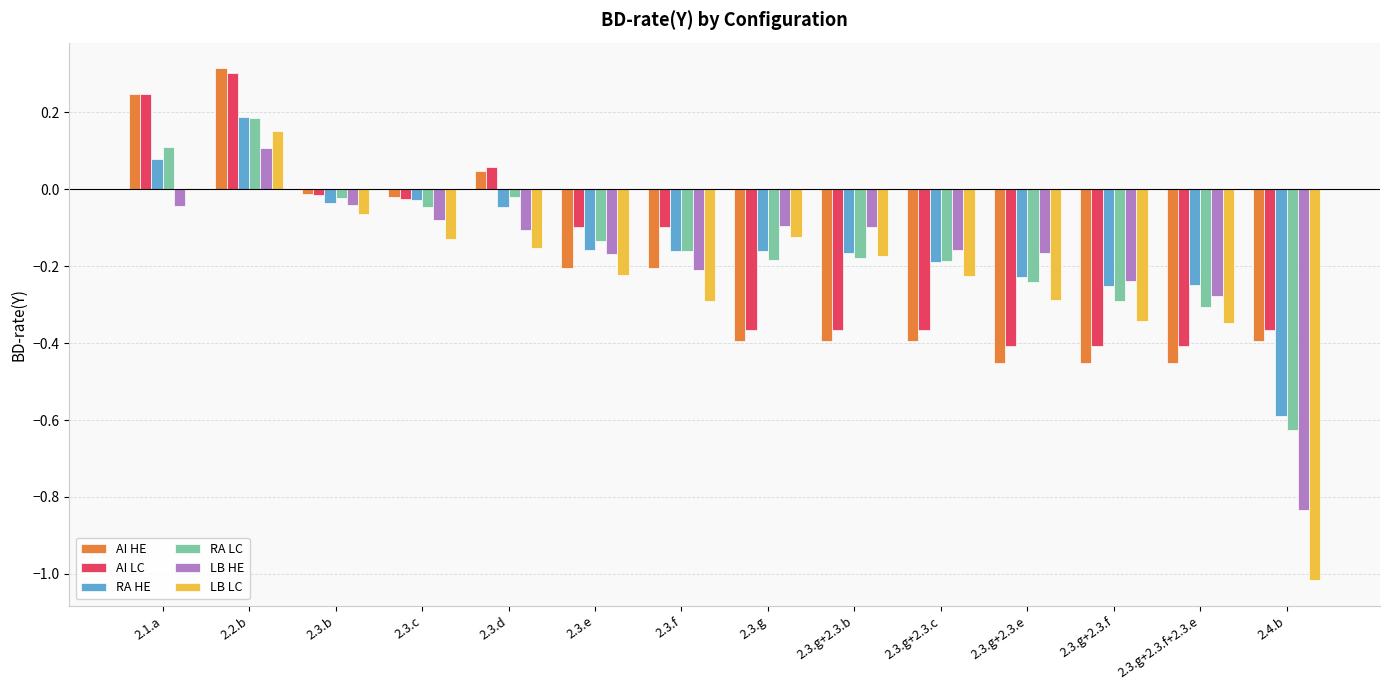

At which label is LB LC closest to 0?

2.1.a